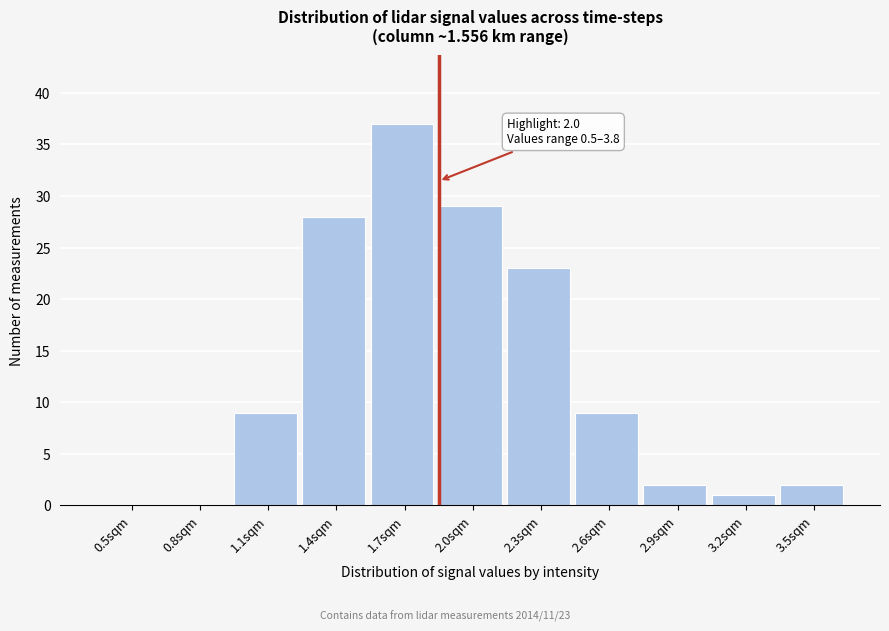

Reading left to right, extract all data points from this chart.

0.5sqm=0	0.8sqm=0	1.1sqm=9	1.4sqm=28	1.7sqm=37	2.0sqm=29	2.3sqm=23	2.6sqm=9	2.9sqm=2	3.2sqm=1	3.5sqm=2